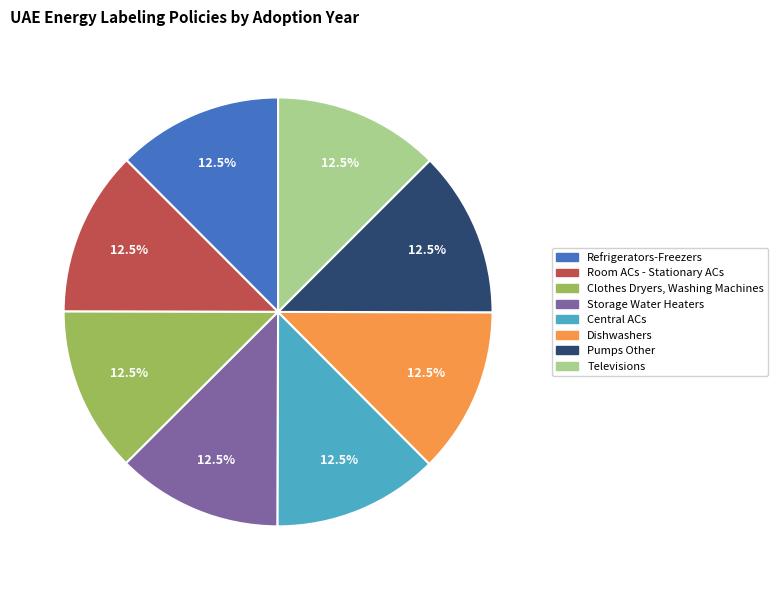

Count the number of slices in the pie.

8